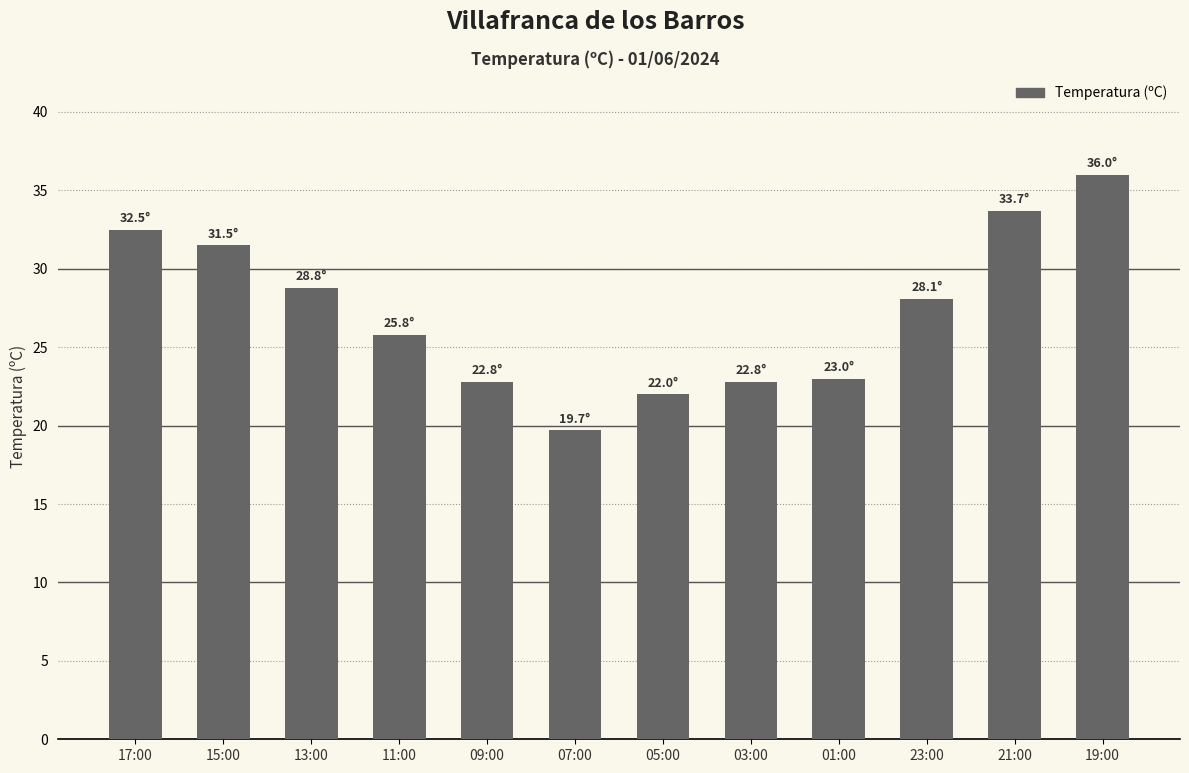

How many data points does each series have?

12